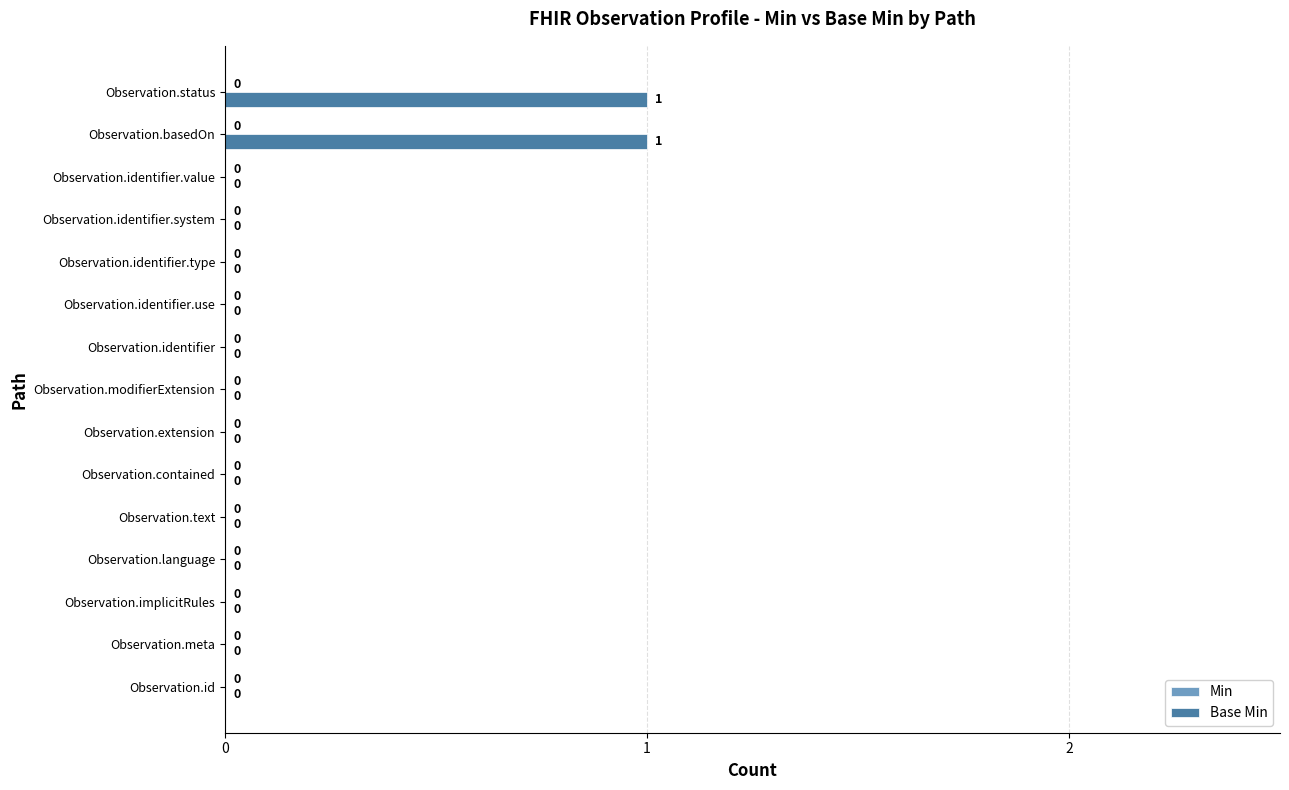

Are the bars grouped side by side (vs. stacked)?

No